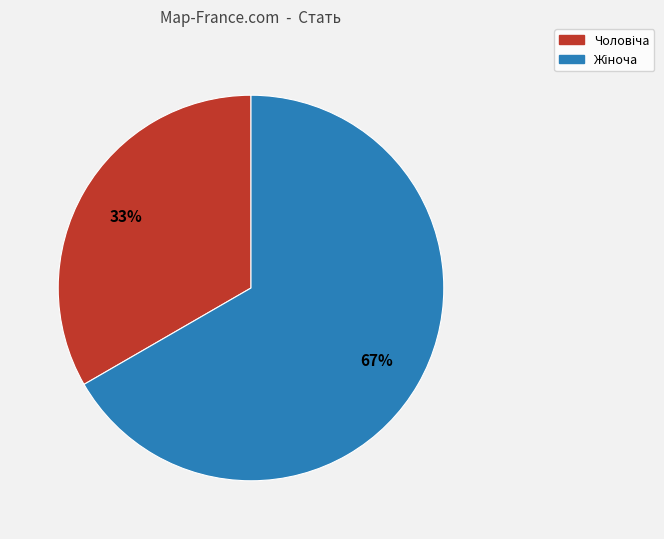

Does any single category account for the majority?

Yes